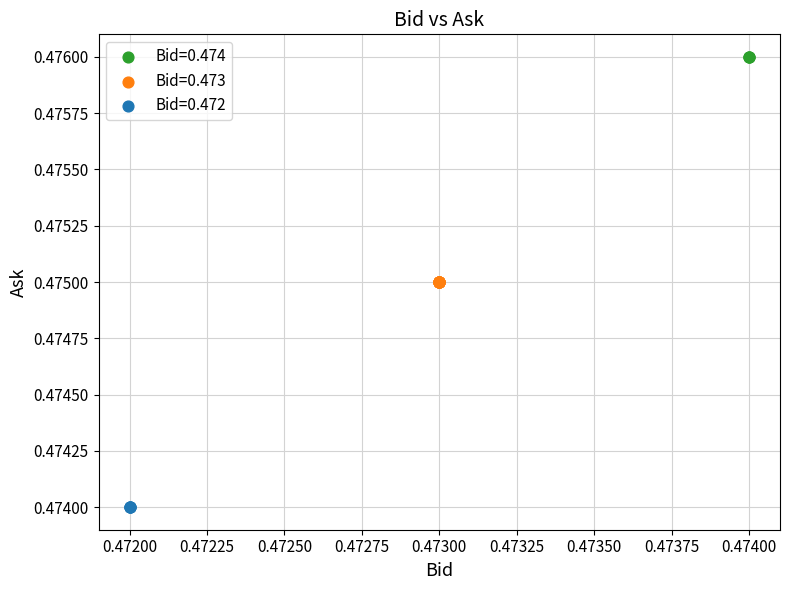

Which series contains the lowest Y value?

Bid=0.472